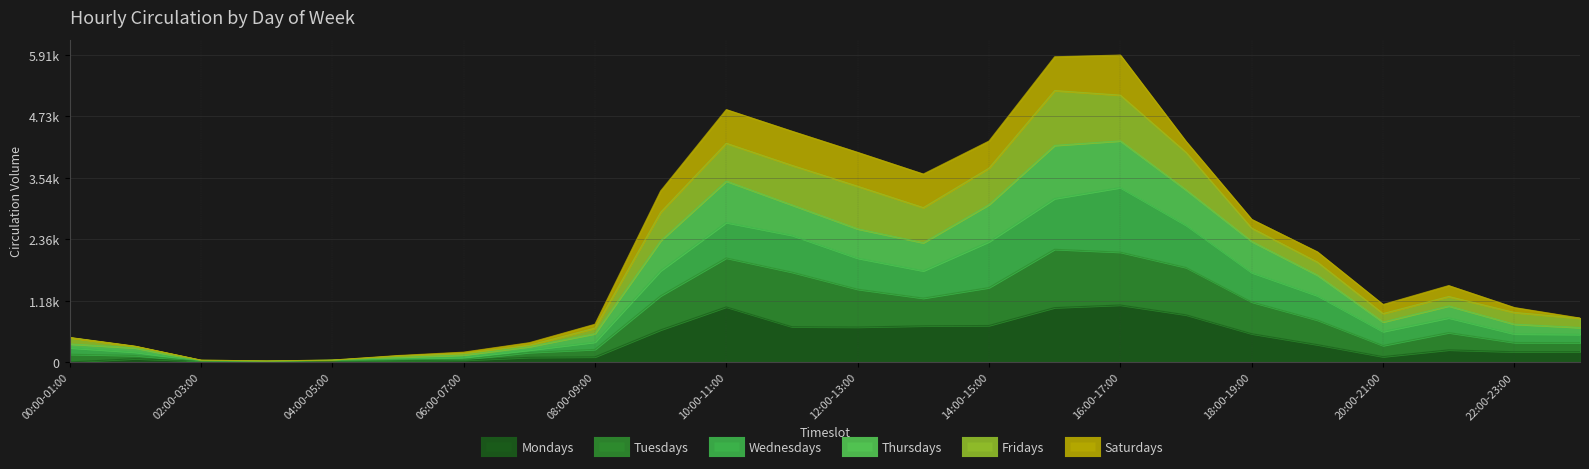

True or false: Tuesdays and Thursdays cross at least once.

False